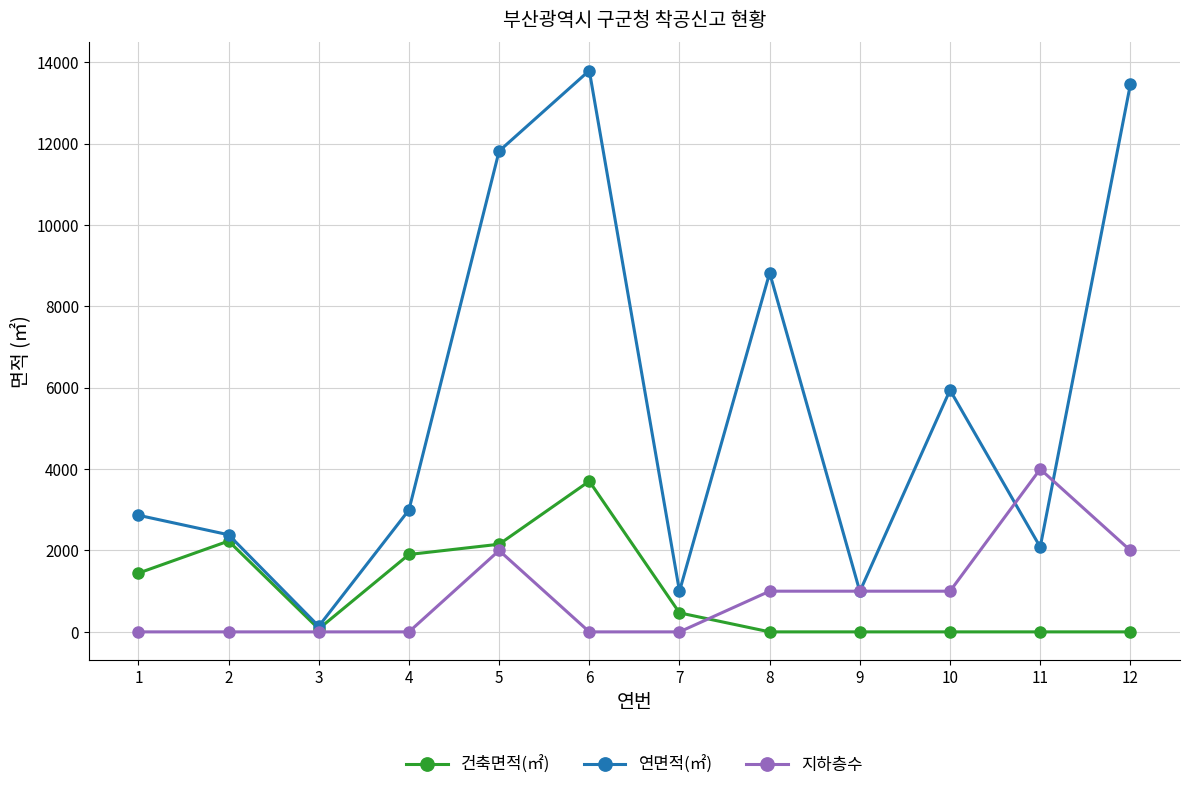

What is the sum of all 연면적(㎡) values?

66296.8